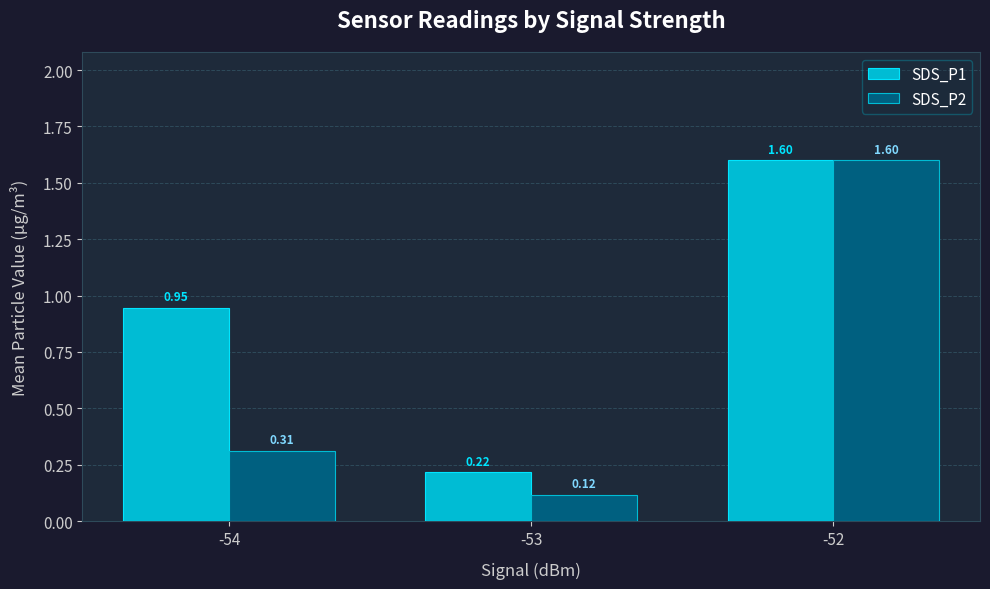

What is the difference between the maximum and minimum values in the SDS_P1 series?

1.4